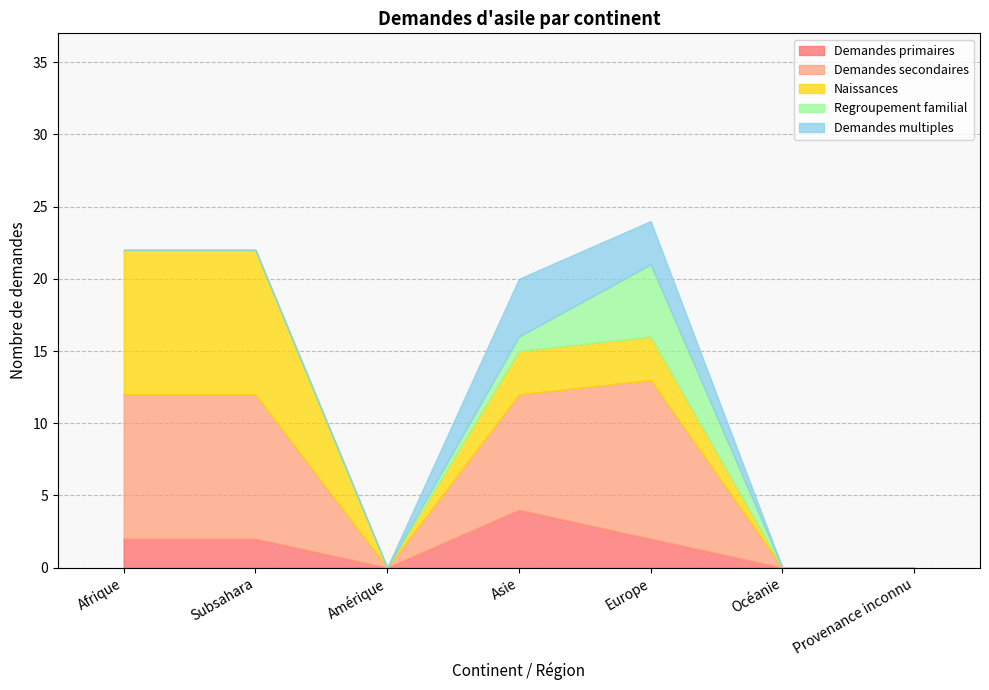

At which category does the chart reach its minimum across all series?

Amérique